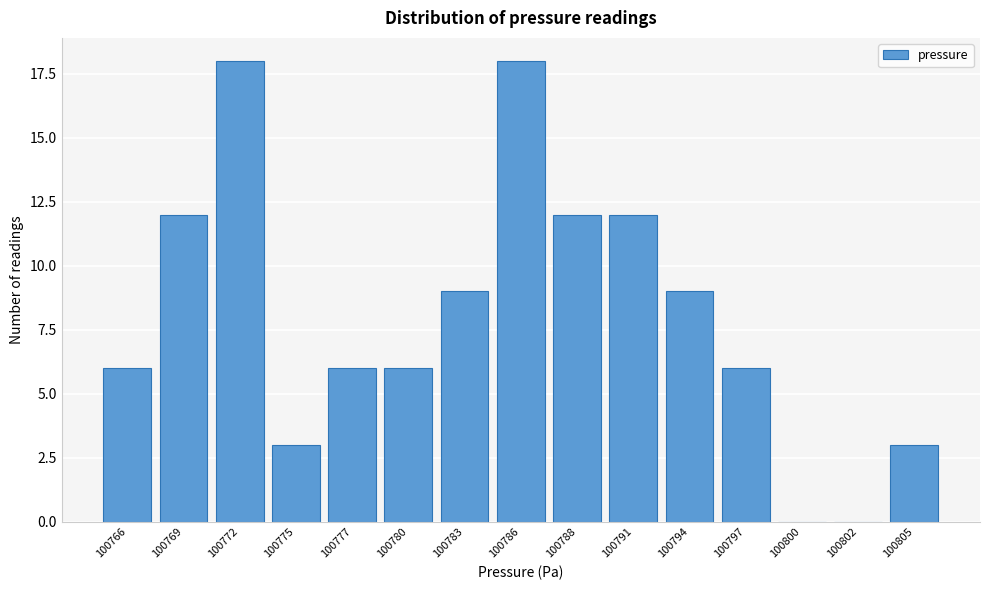

Reading left to right, extract all data points from this chart.

100766=6	100769=12	100772=18	100775=3	100777=6	100780=6	100783=9	100786=18	100788=12	100791=12	100794=9	100797=6	100800=0	100802=0	100805=3